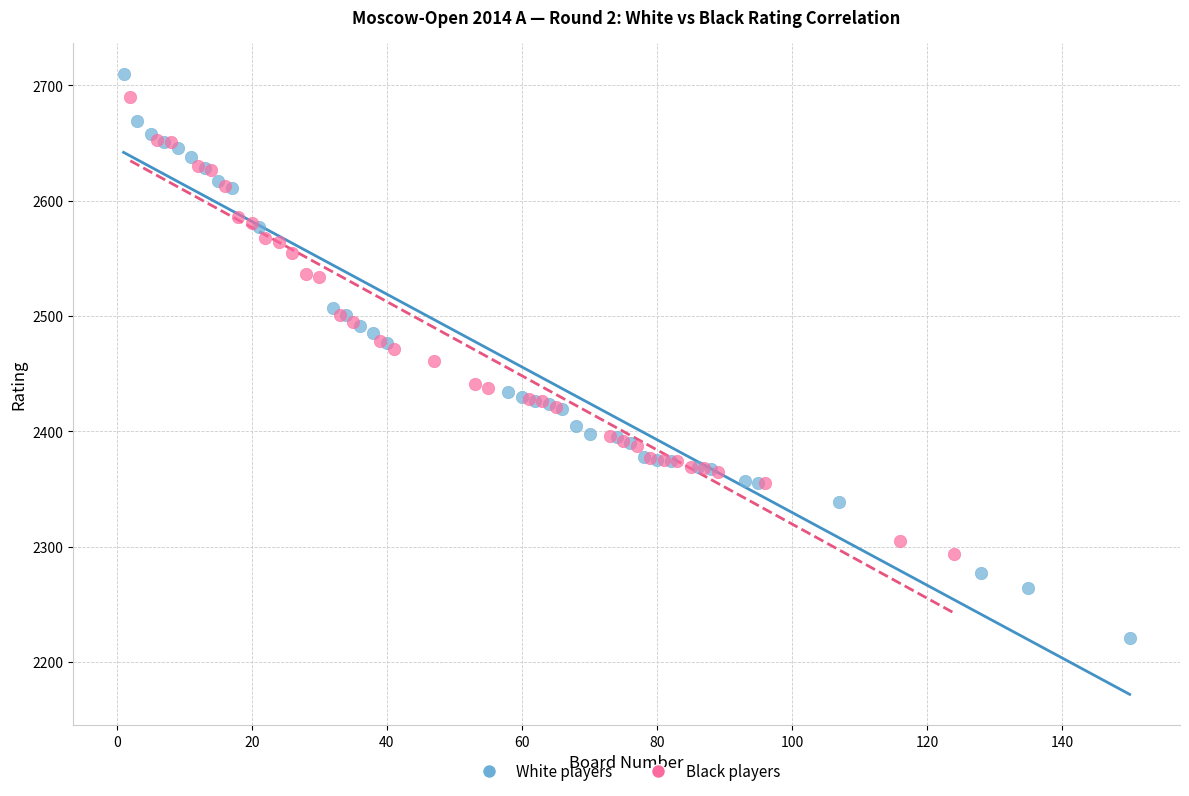

Which series reaches the maximum Y coordinate?

White players